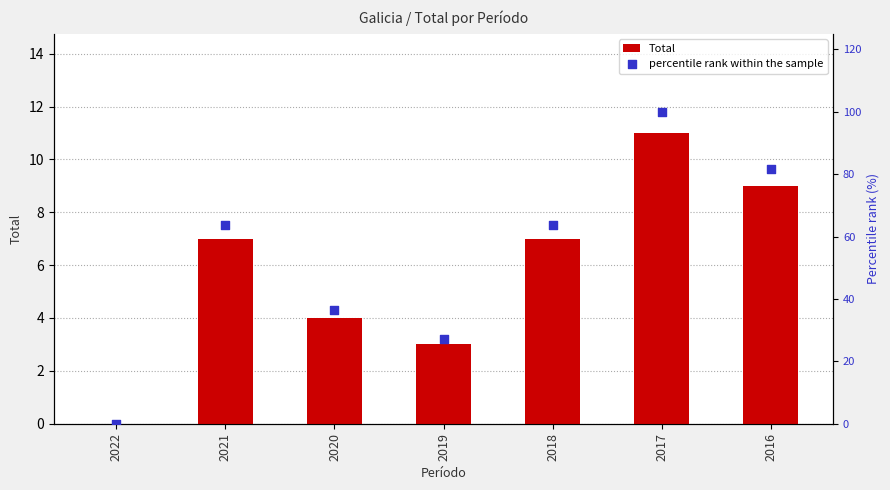

Which series has the largest total across all categories?

percentile rank within the sample